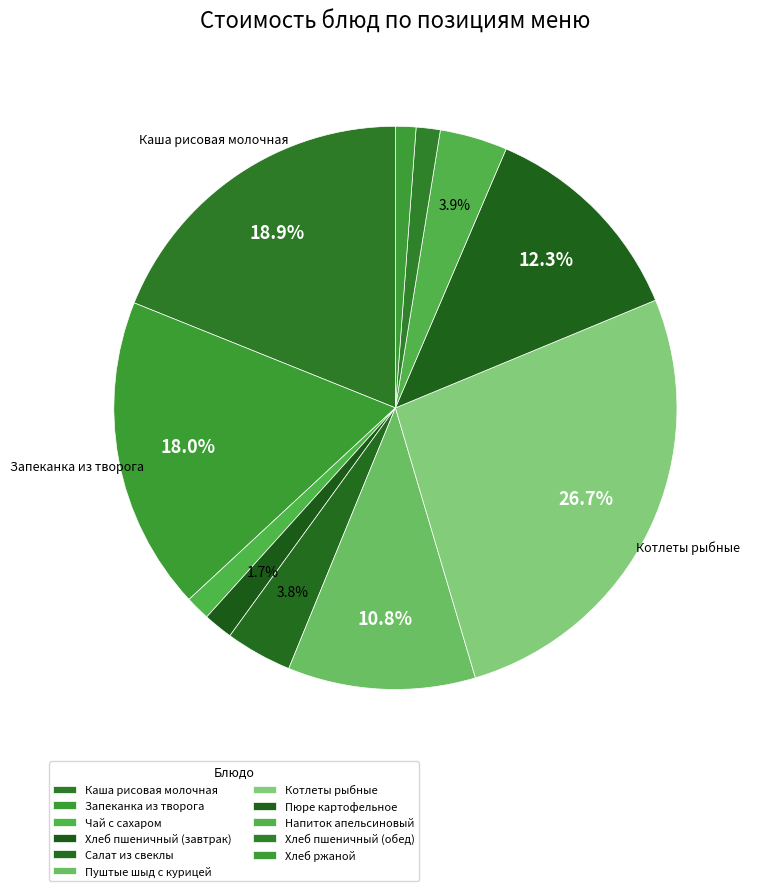

True or false: Чай с сахаром accounts for 1% of the total.

True